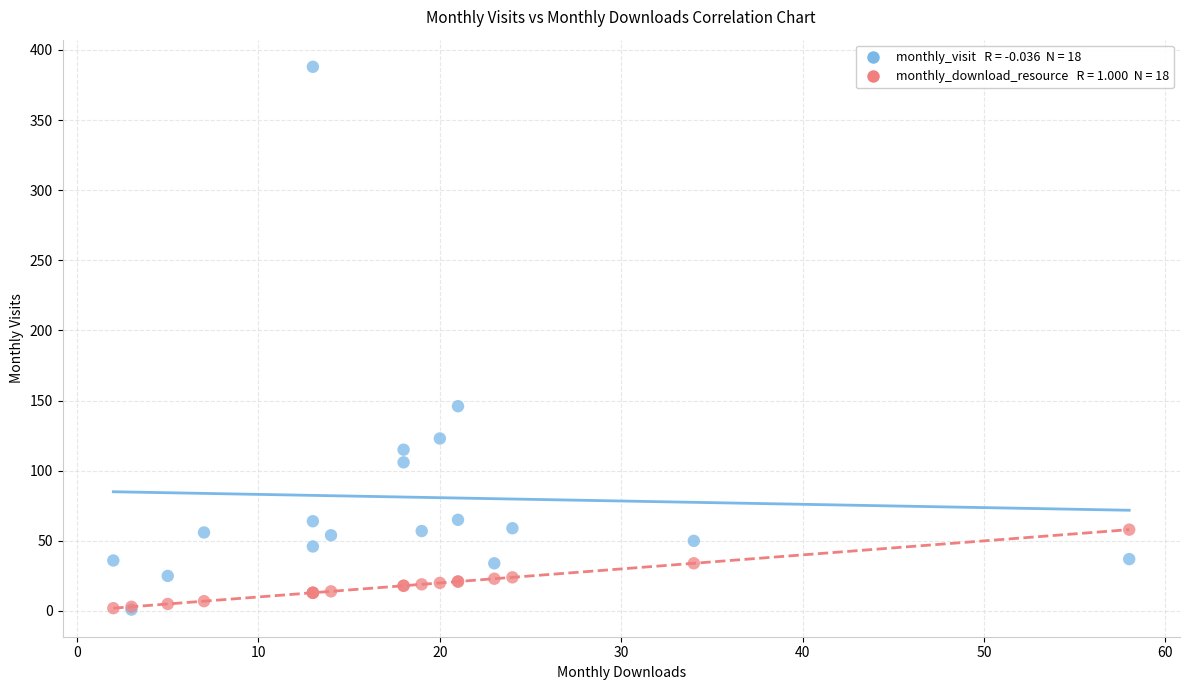

Across all series, what Y value is closest to 194?

146